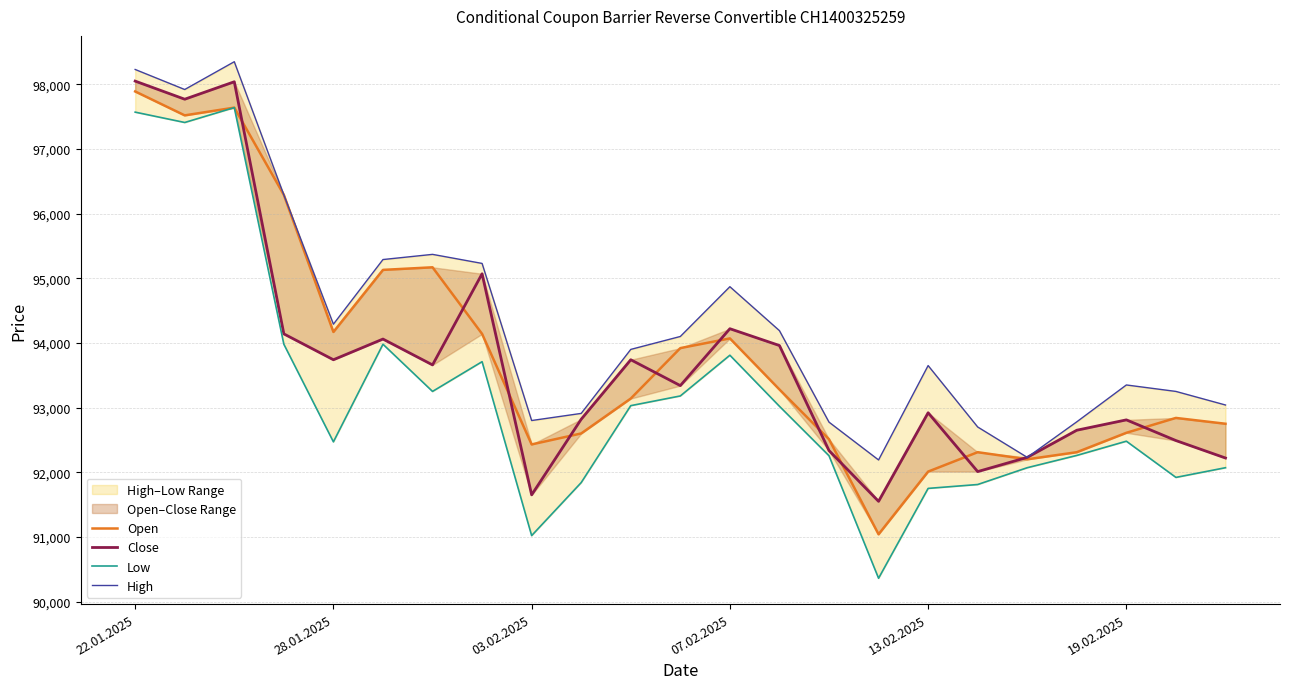

True or false: Low and Close intersect in this chart.

False